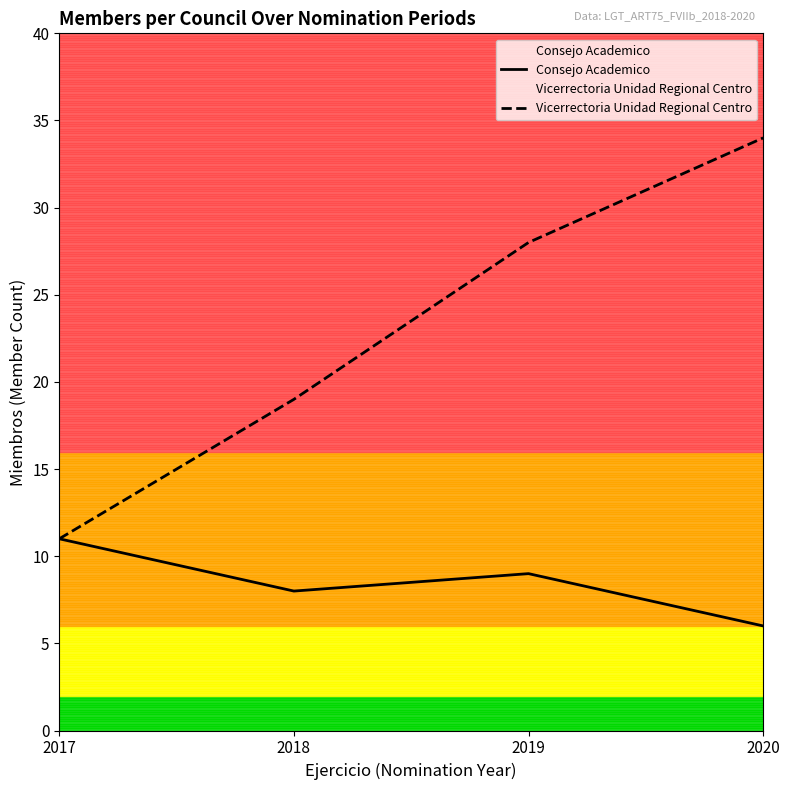

What value does the Consejo Academico series have at 2020?

6